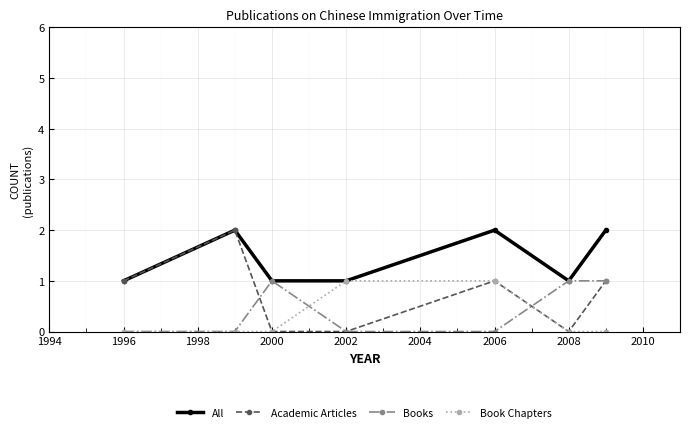

True or false: Books has more than 0 points higher than both neighbors.

True